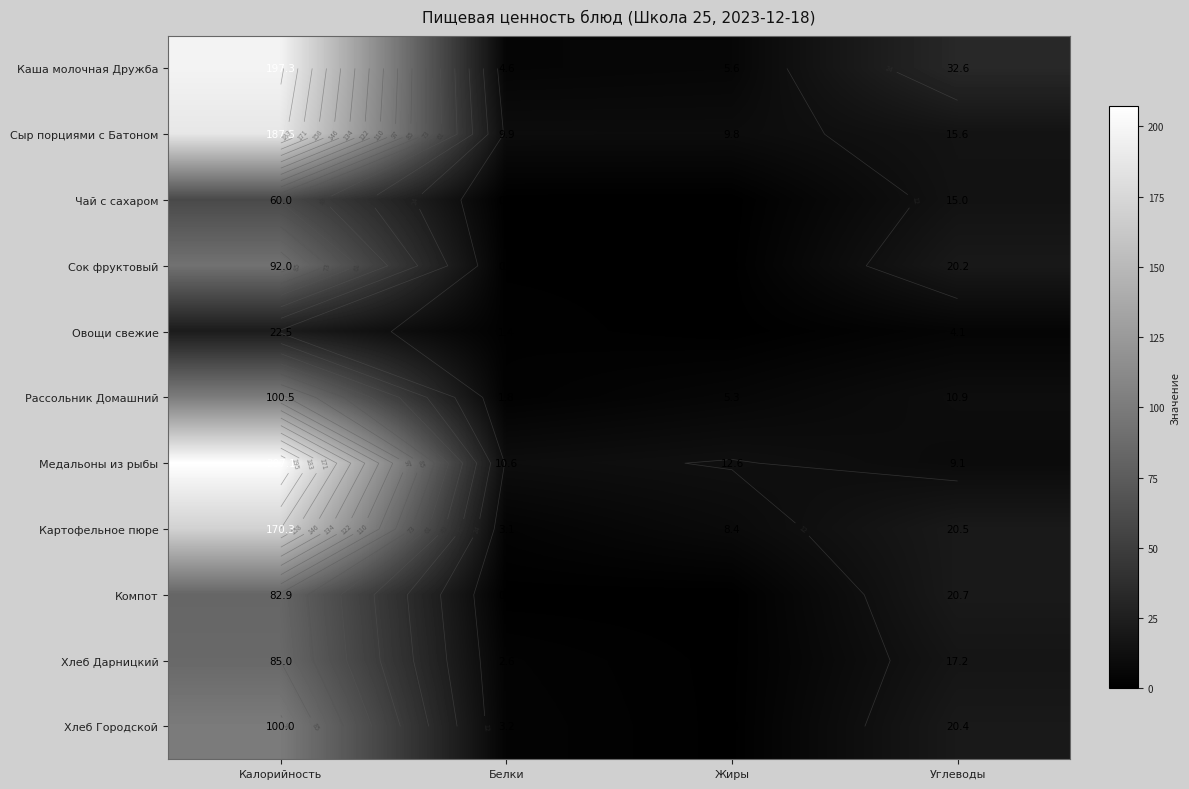

How many data points in Сыр порциями с Батоном are less than 15?

2